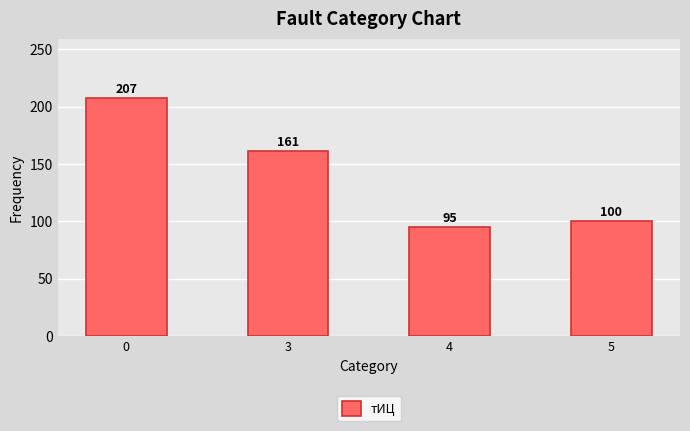

What is the maximum value shown in the chart?

207.5